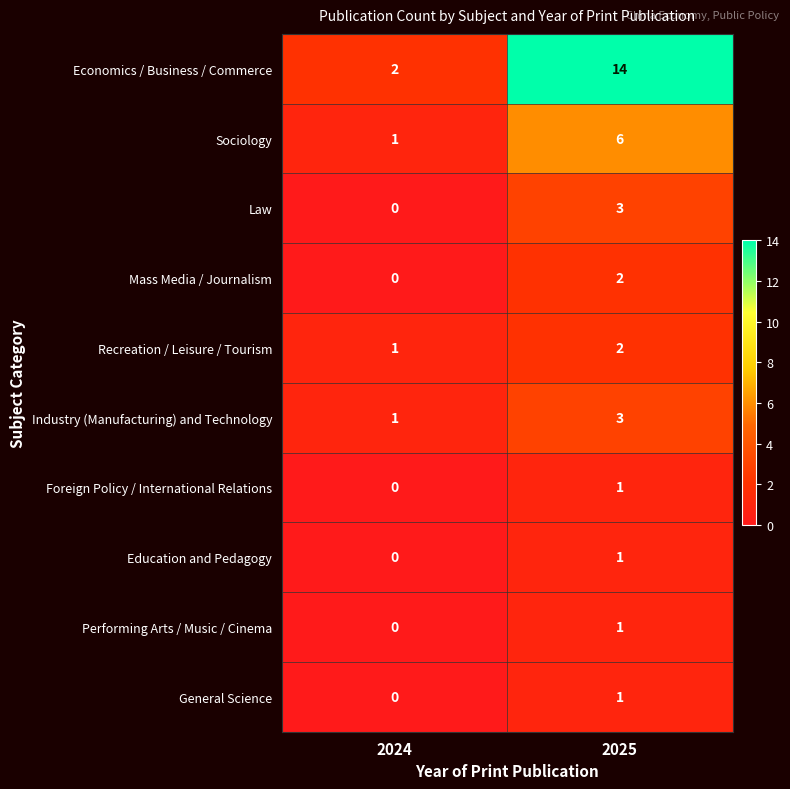

Between 2024 and 2025, which series saw the biggest shift?

Economics / Business / Commerce